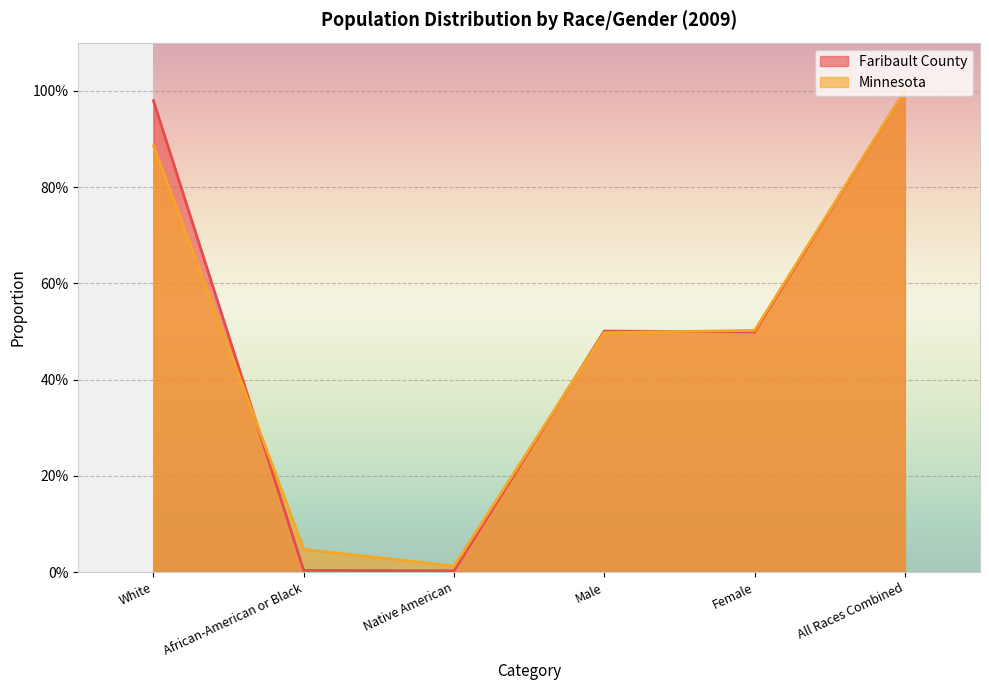

At Female, list the series in order from smallest to largest.

Faribault County, Minnesota